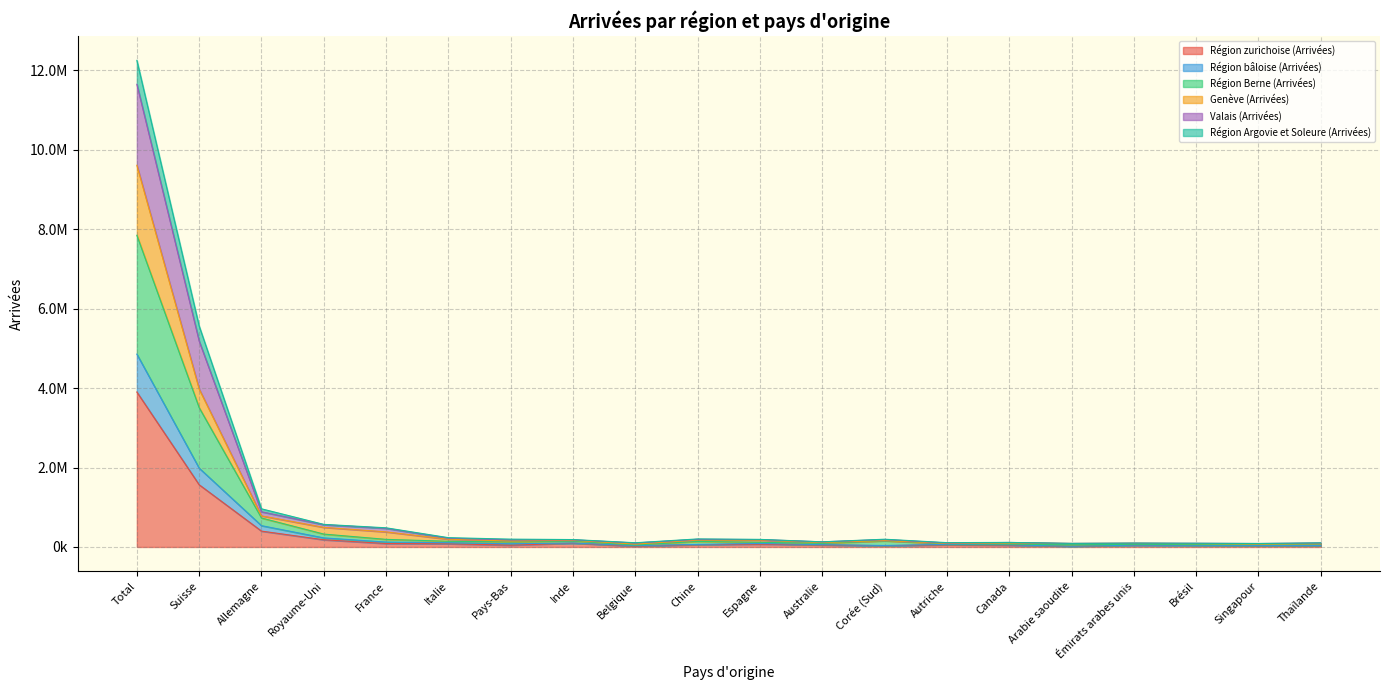

Where is the first local maximum for Région bâloise (Arrivées)?

Inde